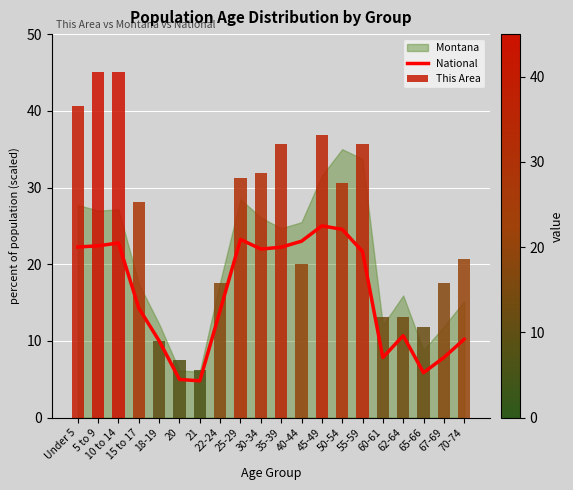

What is the maximum value shown in the chart?

45.0